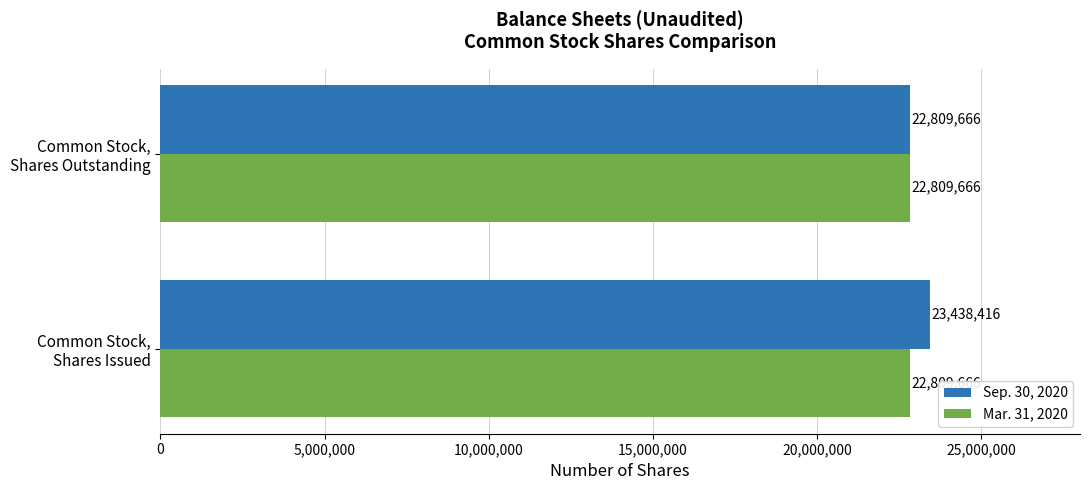

What is the minimum value for Mar. 31, 2020?

22809666